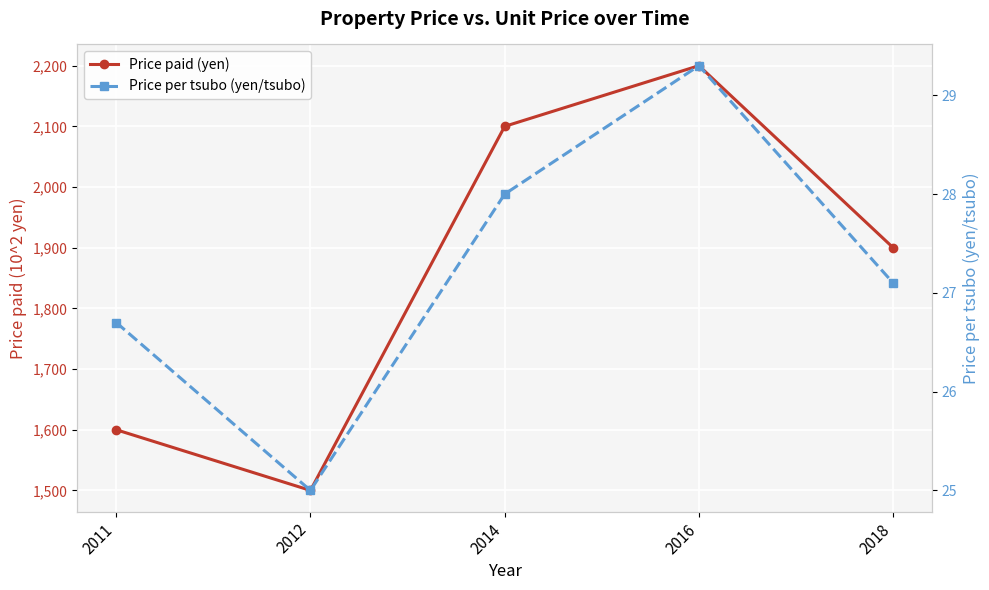

What is the total value across all series at 2016?

2229.3